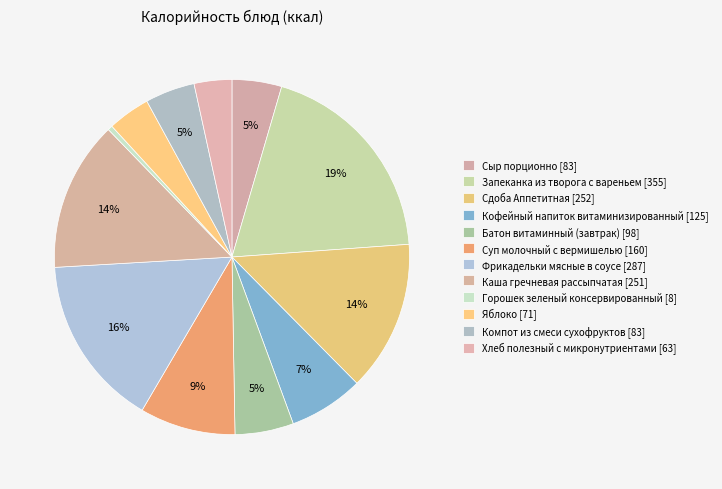

What is the change in value from Запеканка из творога с вареньем to Суп молочный с вермишелью?

-195